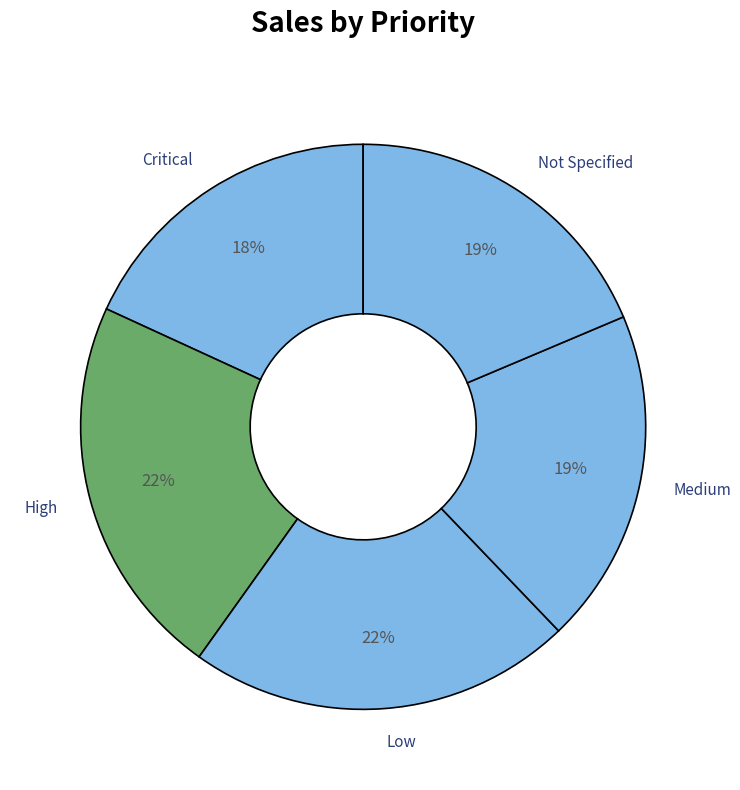

Between Low and Critical, which is larger?

Low